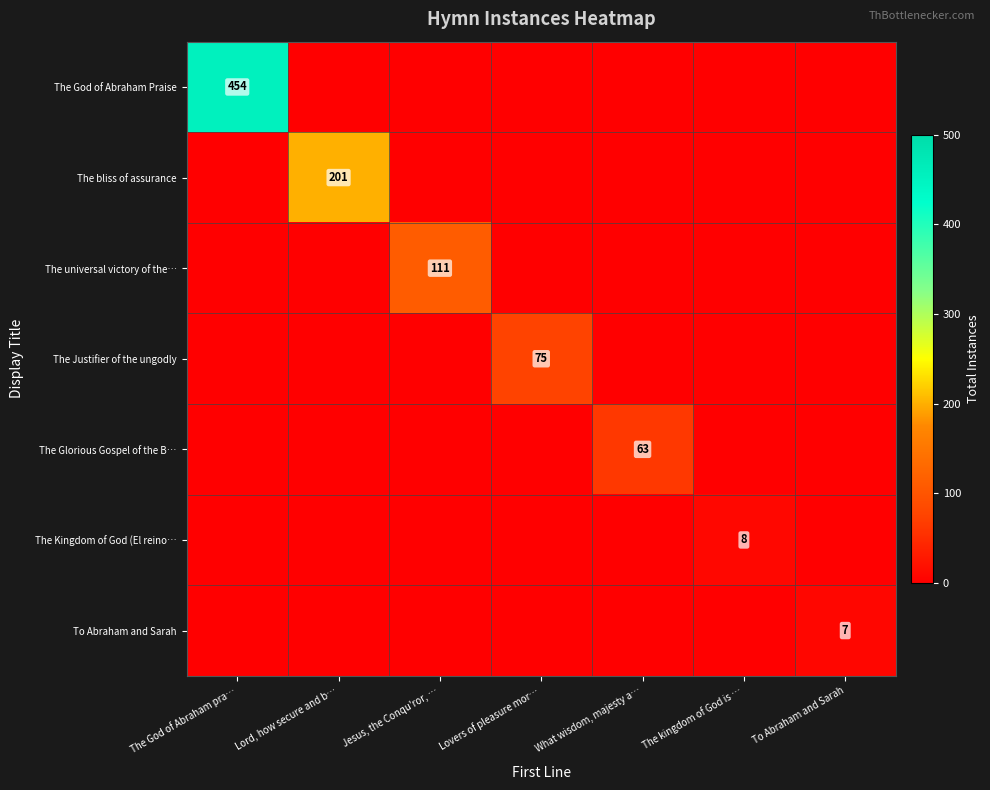

Which category has the lowest value in the To Abraham and Sarah series?

The God of Abraham pra…